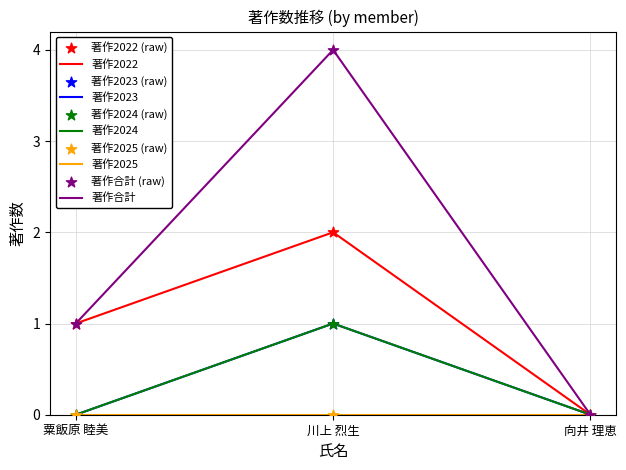

At which category is the sum across all series the highest?

川上 烈生